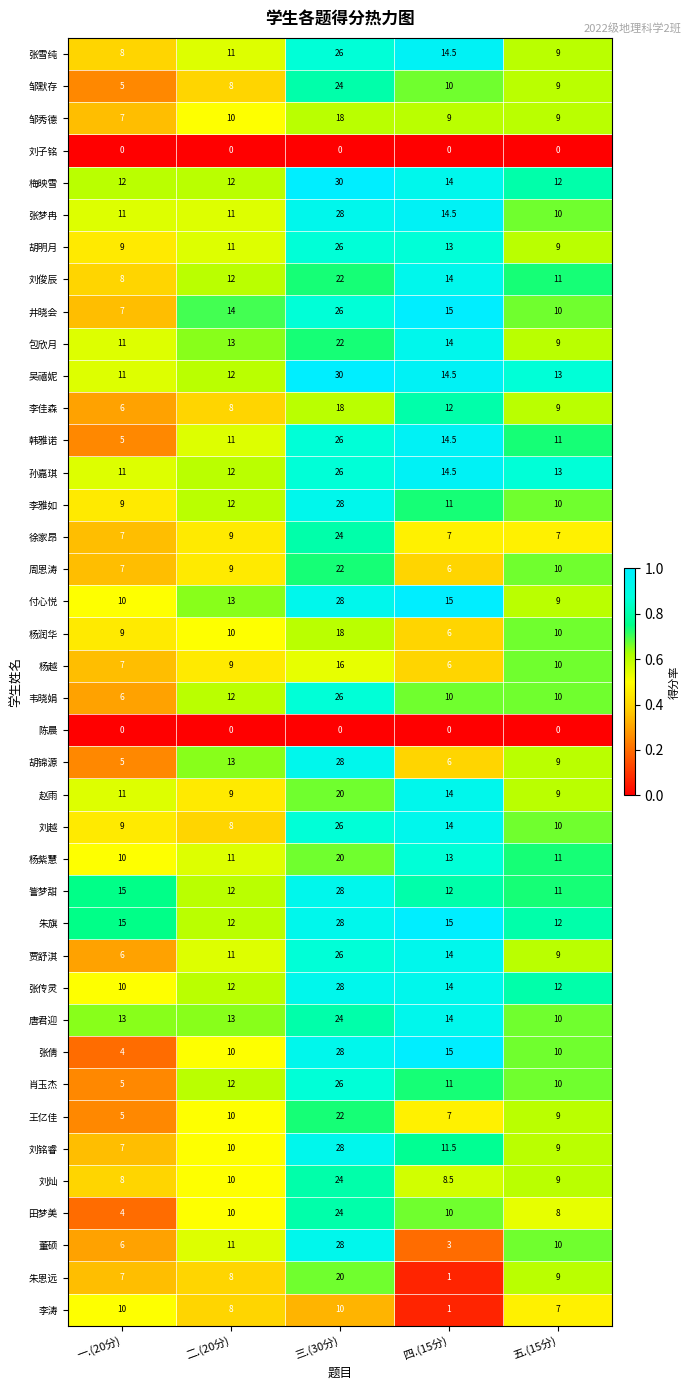

What is the total value across all series at 二.(20分)?

409.0